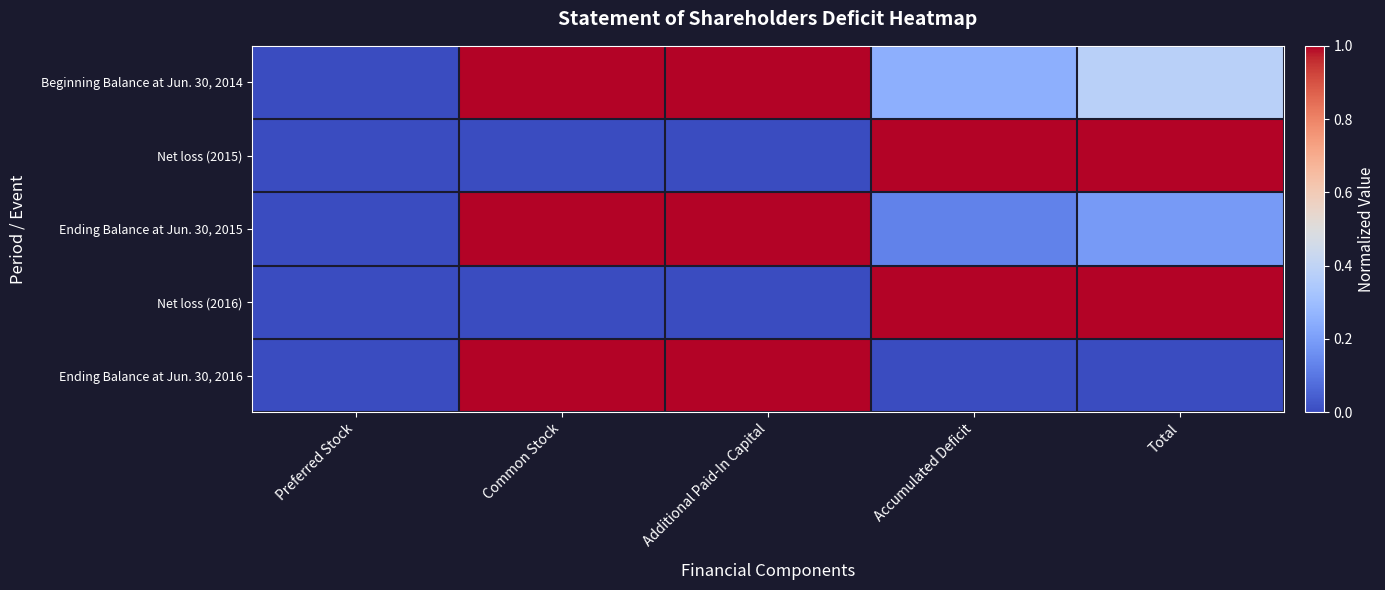

Which series has the largest total across all categories?

Beginning Balance at Jun. 30, 2014